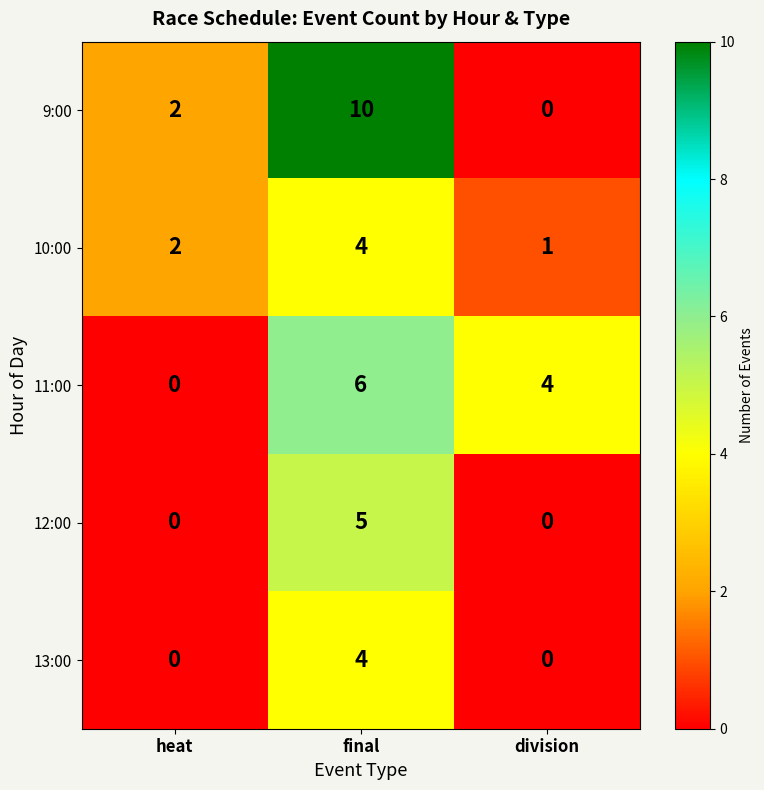

At which category is the sum across all series the highest?

final